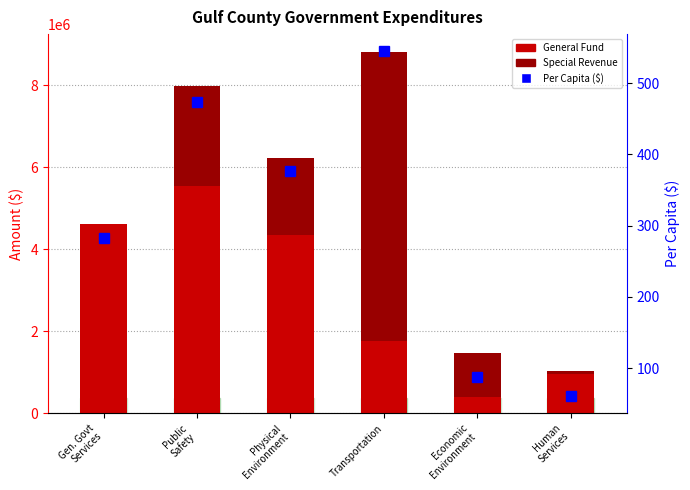

Is the value of General Fund at Physical
Environment greater than the value of Special Revenue at Transportation?

No